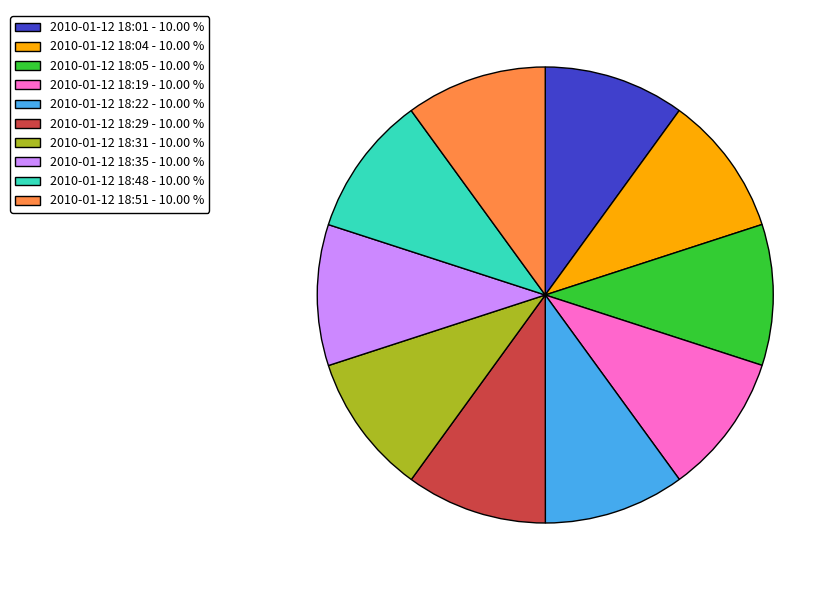

How many slices are in this pie chart?

10